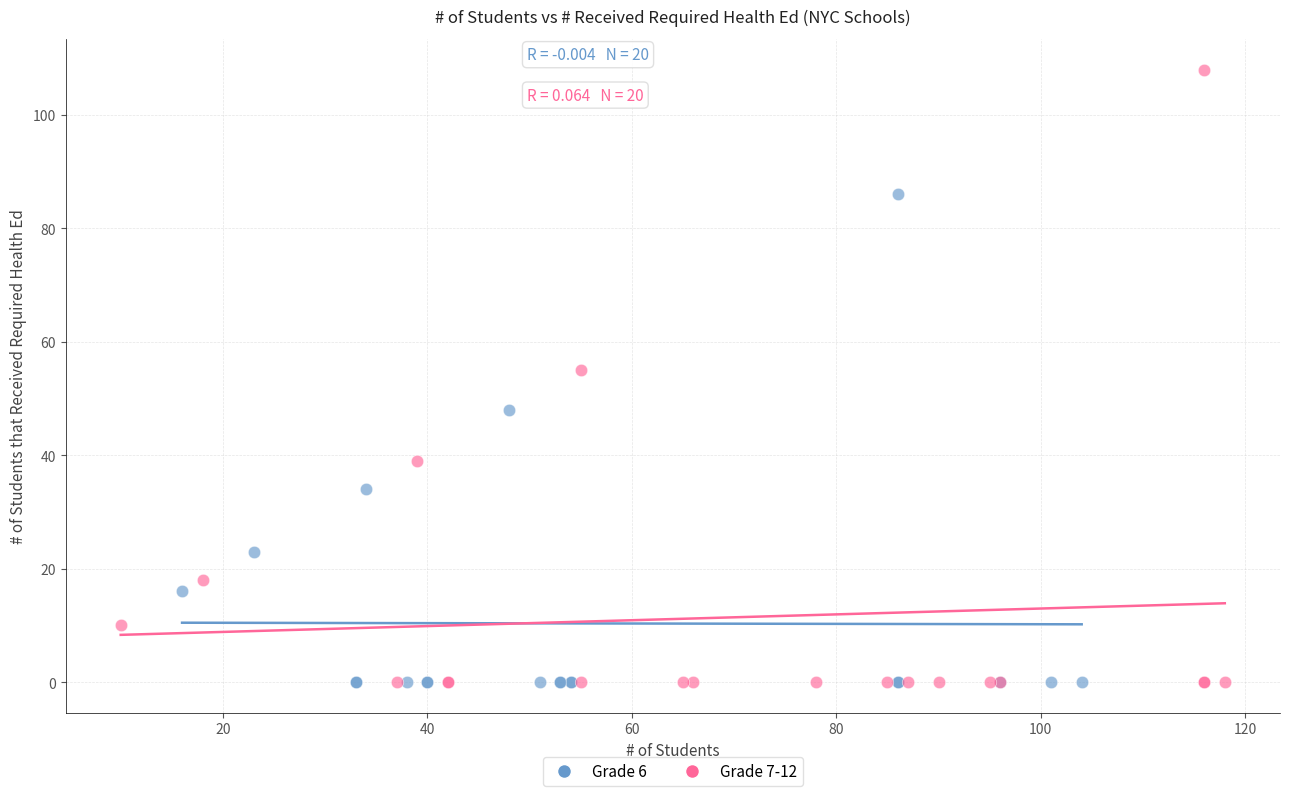

Which series has the widest spread of Y values?

Grade 7-12